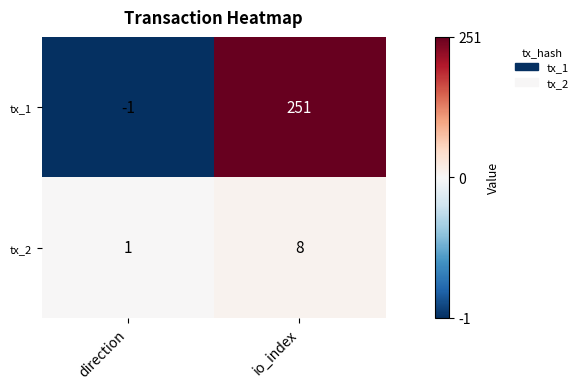

At io_index, list the series in order from smallest to largest.

tx_2, tx_1